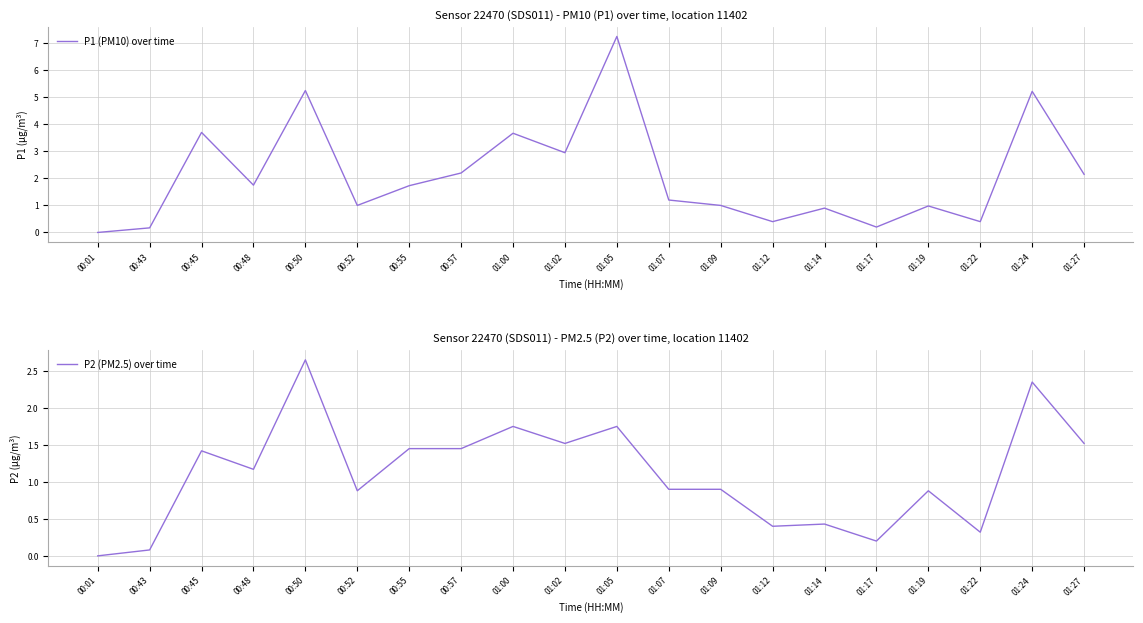

What is the value of the P1 (PM10) over time point at the 12th from the left?

1.2